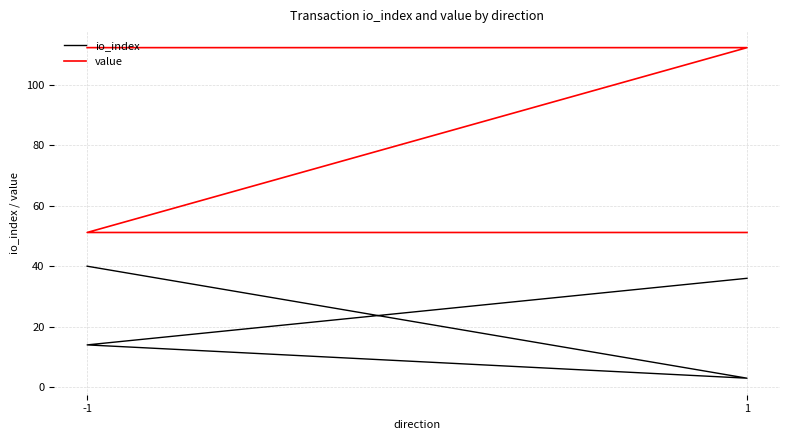

Where is the first local minimum for io_index?

1